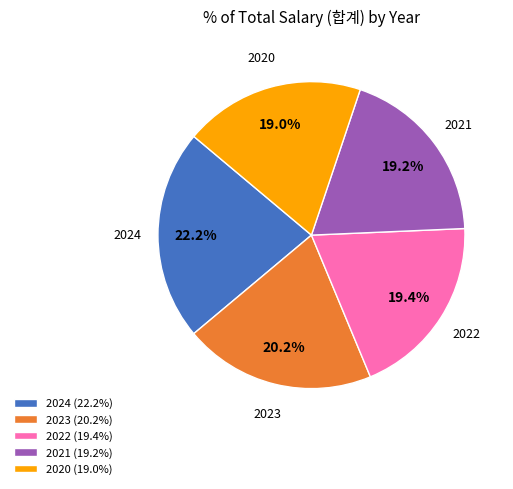

Count the number of slices in the pie.

5